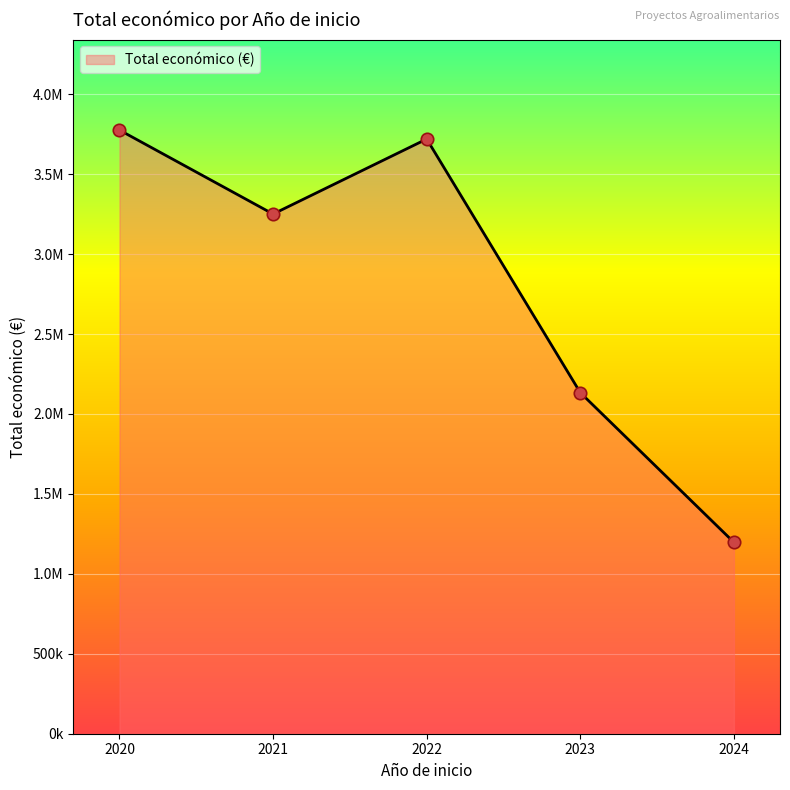

Is this an area chart (filled region under the line)?

Yes